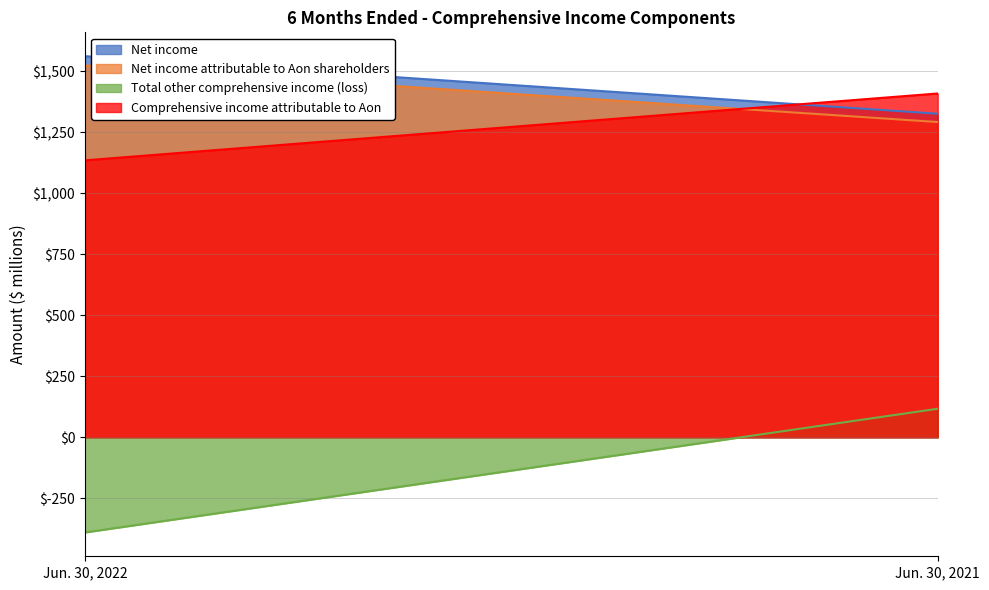

Is the value of Comprehensive income attributable to Aon at Jun. 30, 2022 greater than the value of Net income at Jun. 30, 2021?

No